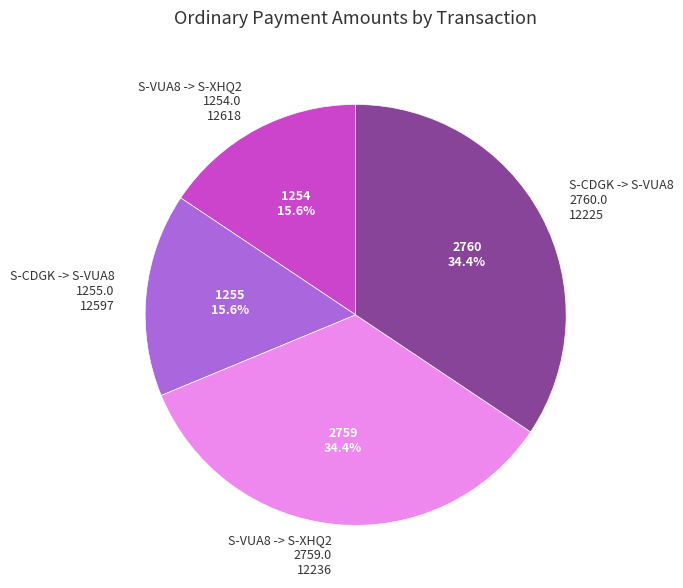

Is S-CDGK -> S-VUA8 2760.0 12225 the majority of the pie?

No